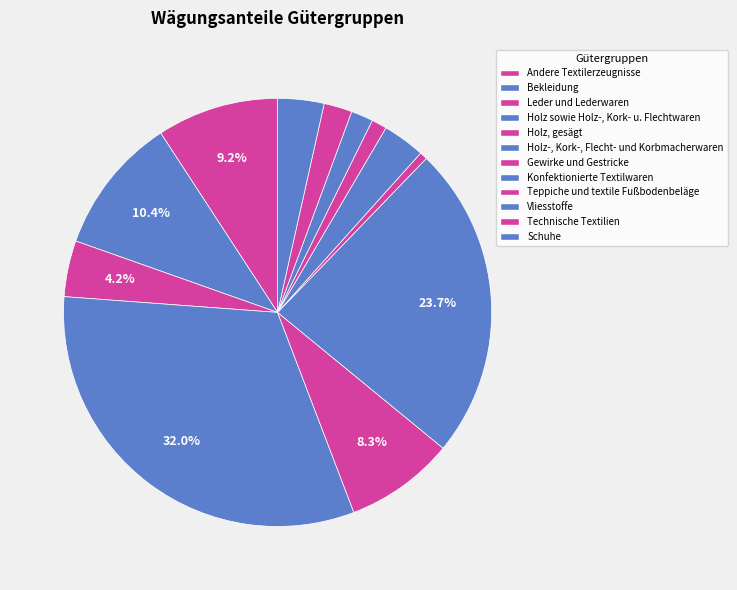

What is the largest slice in the pie chart?

Holz sowie Holz-, Kork- u. Flechtwaren